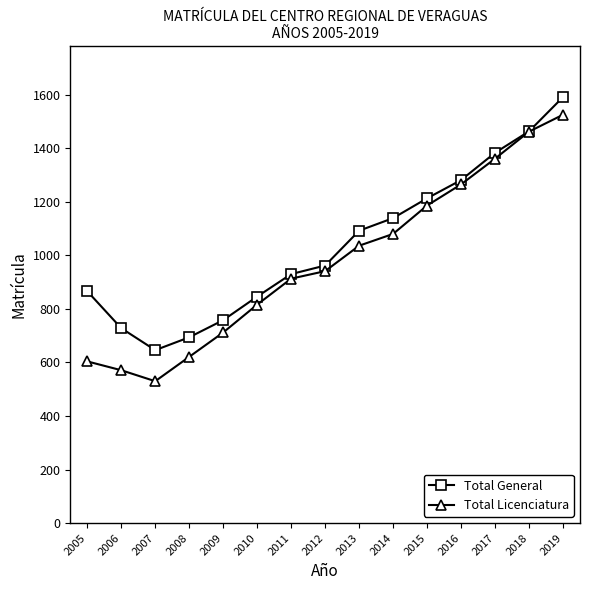

At which label does Total General reach its minimum?

2007